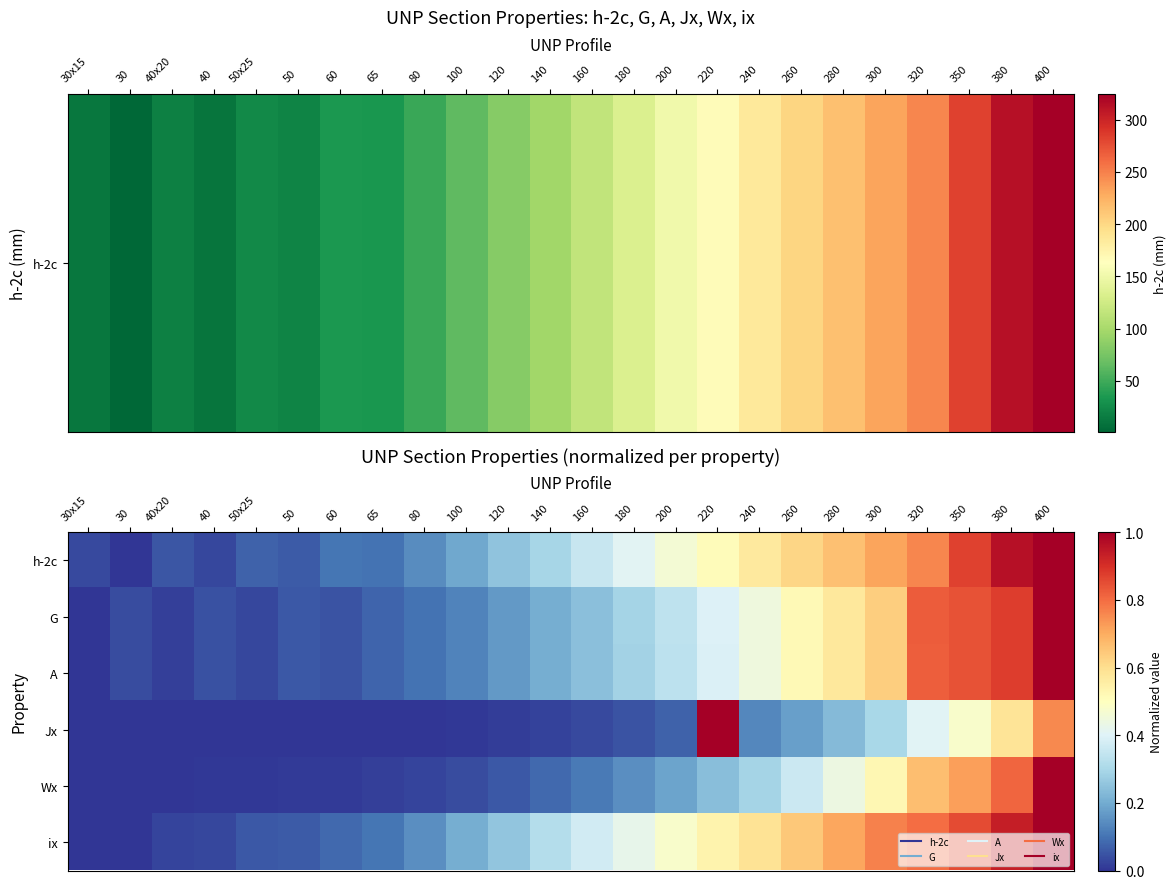

At which category does the chart reach its minimum across all series?

30